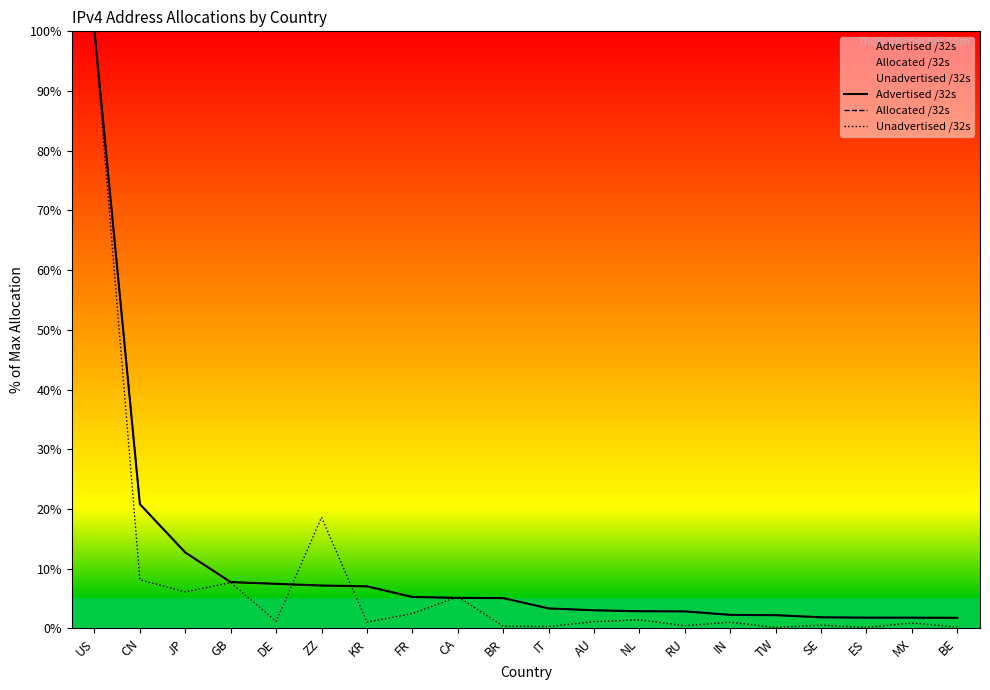

Is it true that Unadvertised /32s equals 0.8 at DE?

False